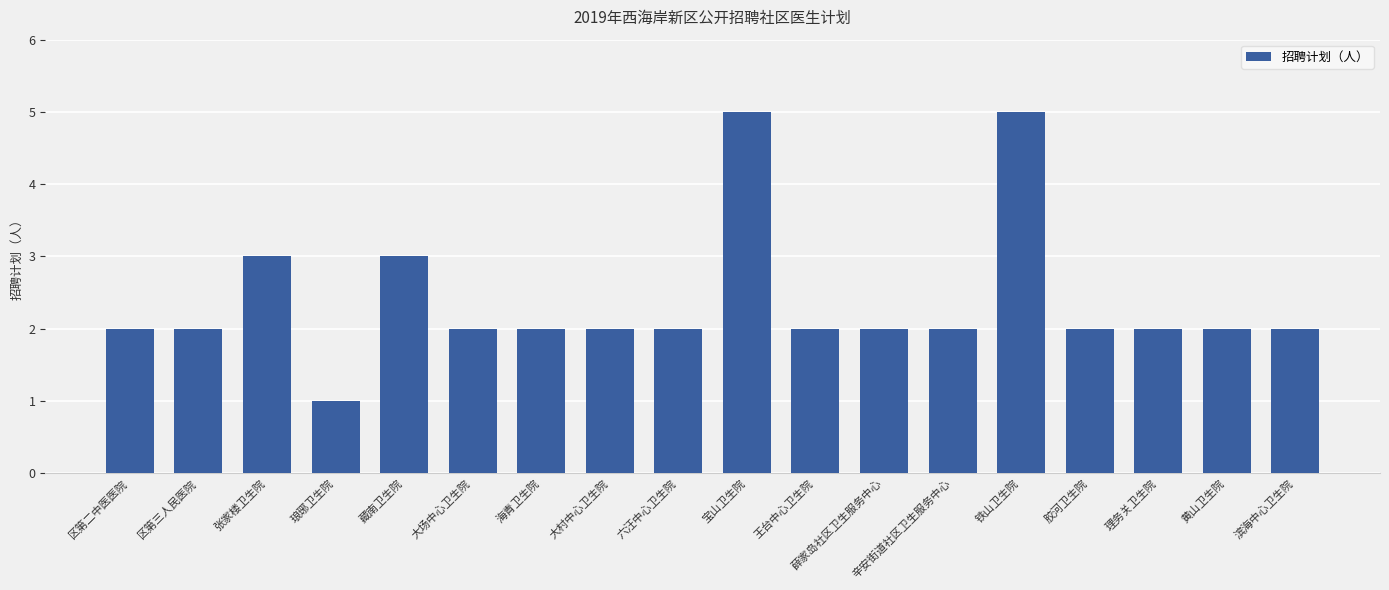

What is the approximate value at 琅琊卫生院?

1